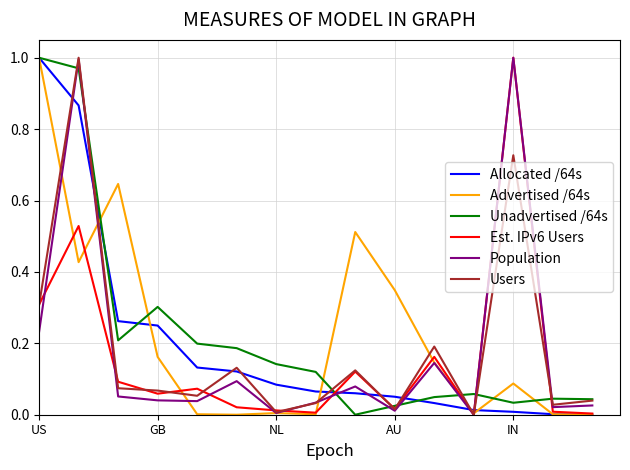

After their last crossing, which series has the higher values: Advertised /64s or Users?

Users